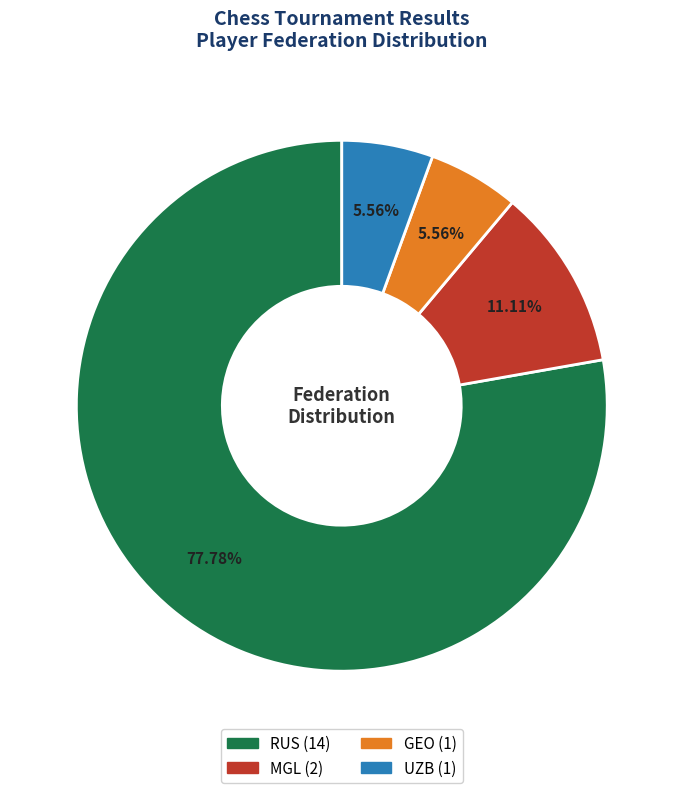

Between GEO and RUS, which is larger?

RUS